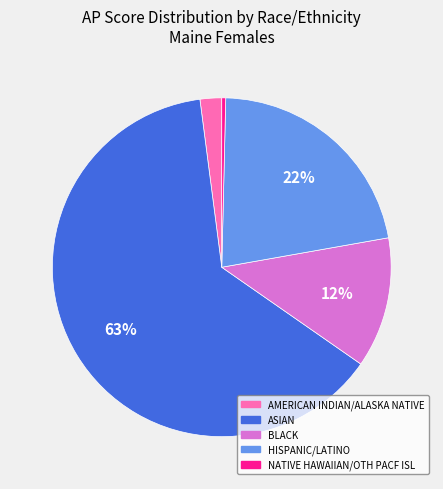

True or false: NATIVE HAWAIIAN/OTH PACF ISL accounts for 0% of the total.

True